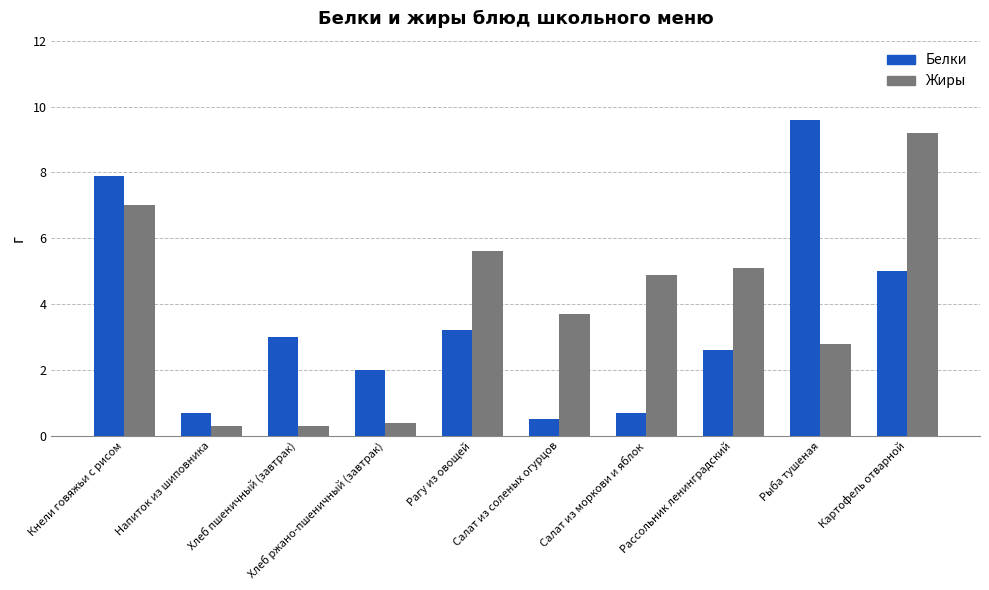

Reading left to right, list all the values displayed in this chart.

Белки: Кнели говяжьи с рисом=7.9	Напиток из шиповника=0.7	Хлеб пшеничный (завтрак)=3.0	Хлеб ржано-пшеничный (завтрак)=2.0	Рагу из овощей=3.2	Салат из соленых огурцов=0.5	Салат из моркови и яблок=0.7	Рассольник ленинградский=2.6	Рыба тушеная=9.6	Картофель отварной=5.0
Жиры: Кнели говяжьи с рисом=7.0	Напиток из шиповника=0.3	Хлеб пшеничный (завтрак)=0.3	Хлеб ржано-пшеничный (завтрак)=0.4	Рагу из овощей=5.6	Салат из соленых огурцов=3.7	Салат из моркови и яблок=4.9	Рассольник ленинградский=5.1	Рыба тушеная=2.8	Картофель отварной=9.2